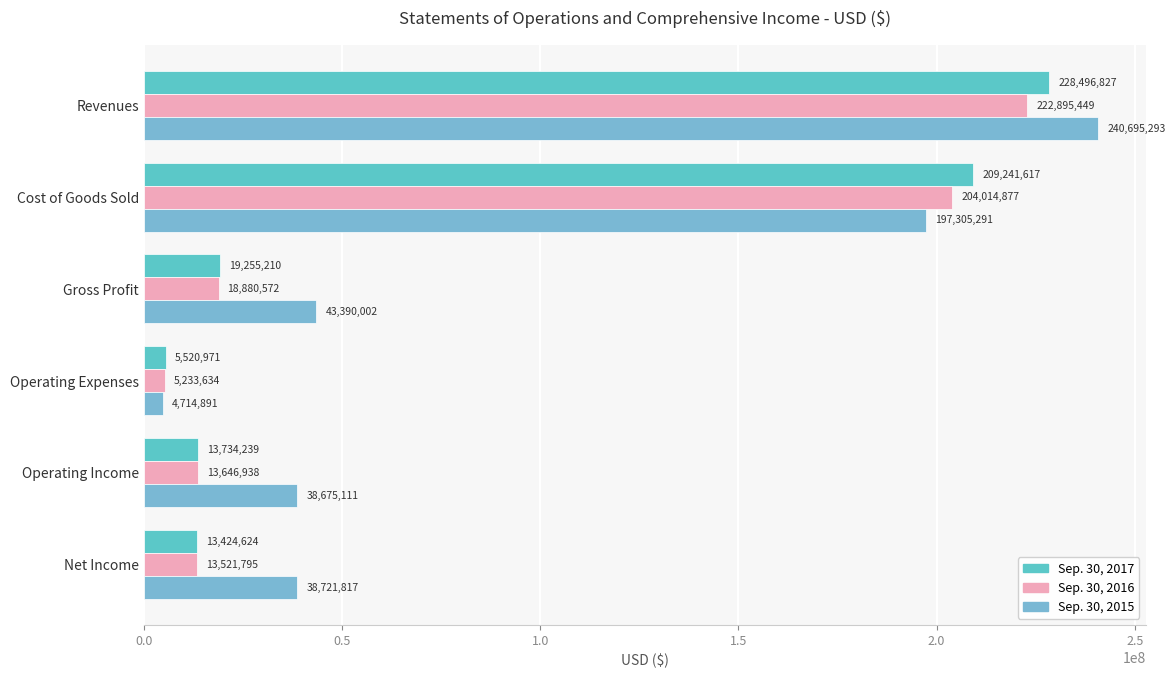

How many distinct data groups are displayed?

3